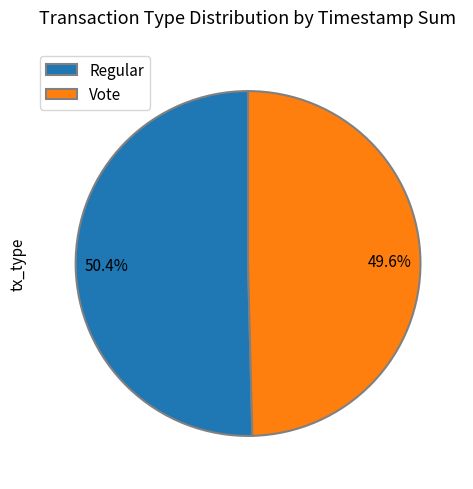

Do Regular and Vote together represent more than half of the pie?

Yes